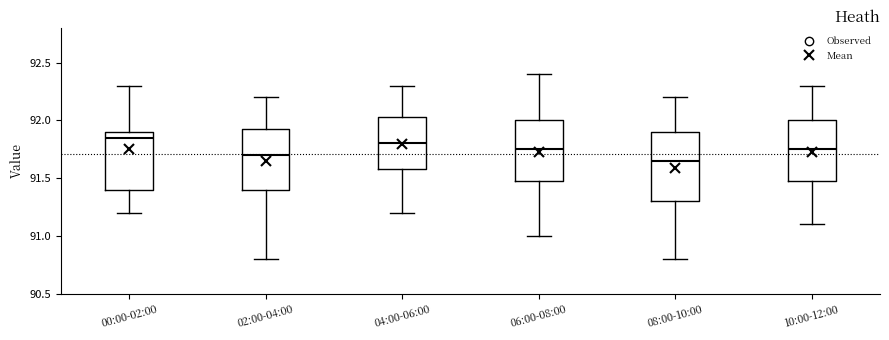

Where does the upper whisker of the box for 00:00-02:00 end on the y-axis? The values are not printed on the chart, so give them approximately, as read against the axis.

92.30